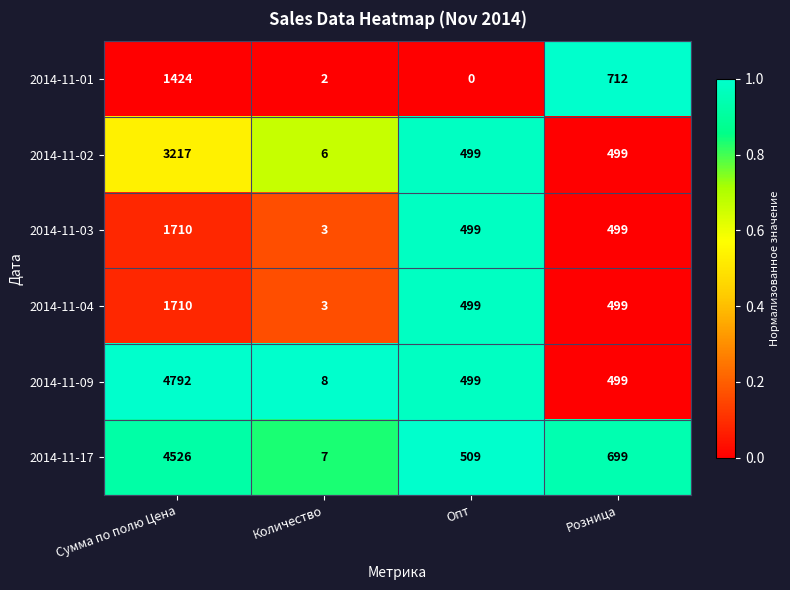

Reading left to right, list all the values displayed in this chart.

2014-11-01: 1424	2	0	712
2014-11-02: 3217	6	499	499
2014-11-03: 1710	3	499	499
2014-11-04: 1710	3	499	499
2014-11-09: 4792	8	499	499
2014-11-17: 4526	7	509	699